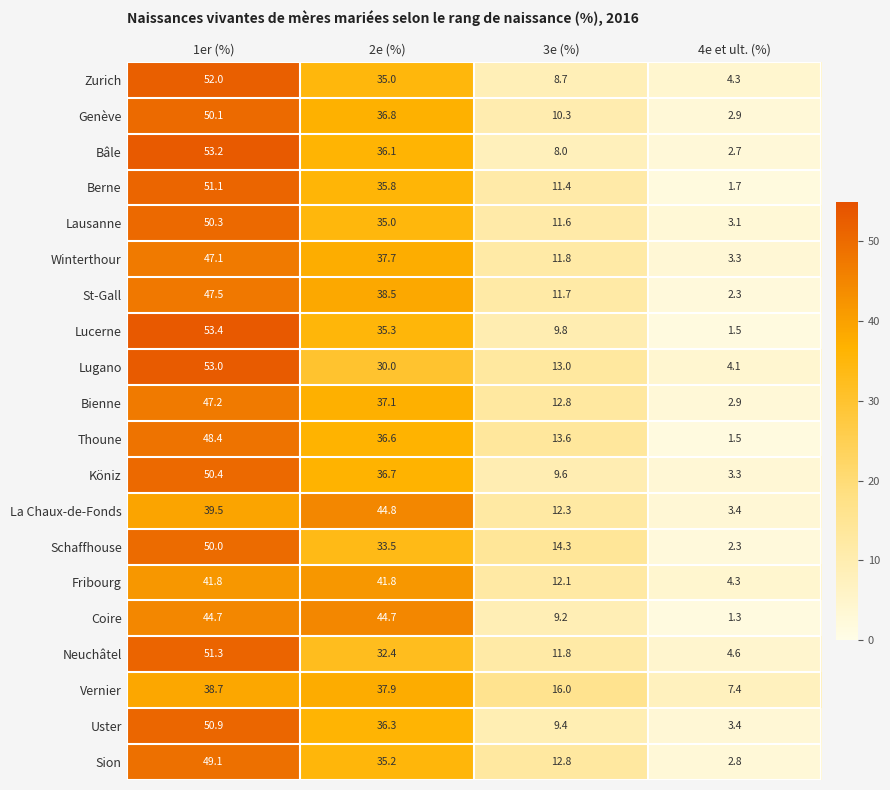

What is the total value across all series at 1er (%)?

969.7